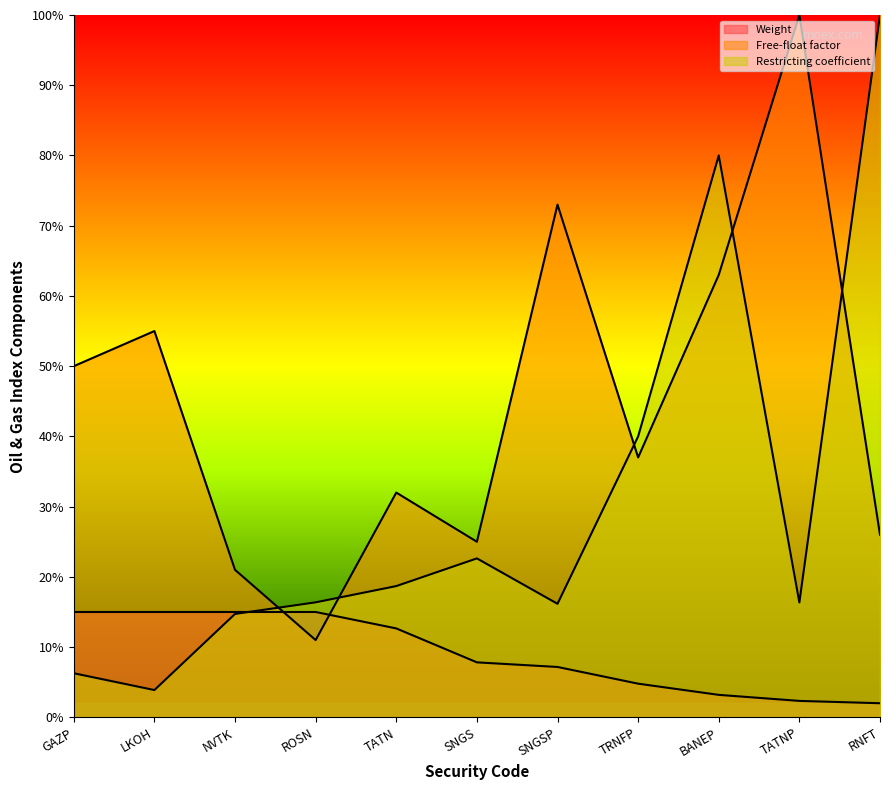

The value of Weight at SNGS is 0.0. True or false?

False